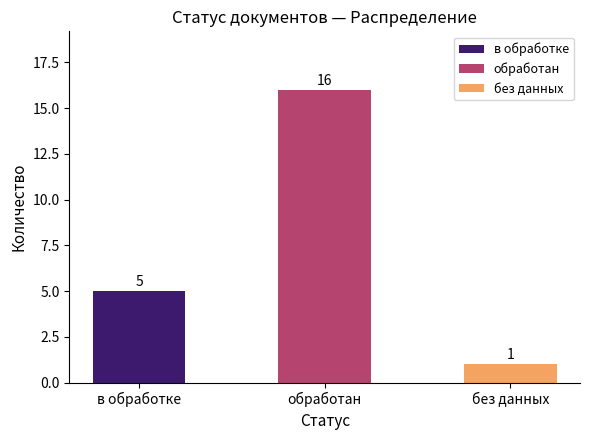

What is the value of the 3rd bar from the left?

1